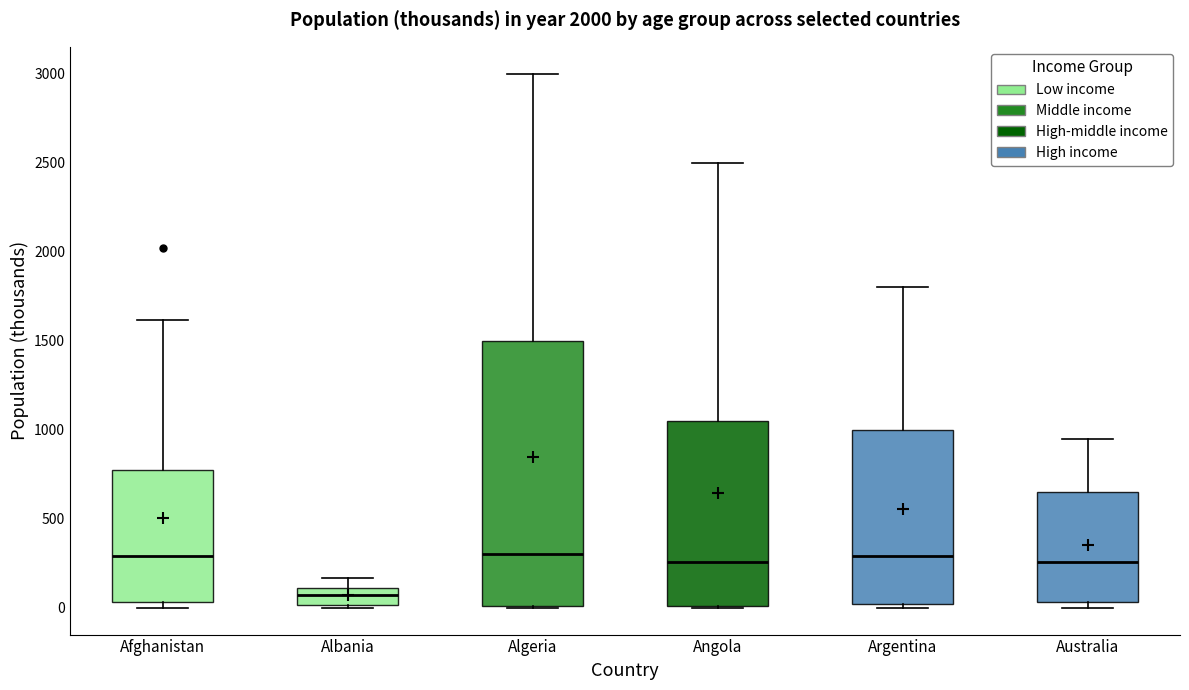

Reading left to right, transcribe this box plot: for each box, give where its median line is, the range the box spans, and where its two whiskers end, as read against the y-axis. The values are not printed on the chart, so give them approximately, as read against the axis.

Afghanistan: median 300, box 50 to 750, whiskers 0 to 1600
Albania: median 50, box 0 to 100, whiskers 0 (just below the box's lower edge) to 150
Algeria: median 300, box 0 to 1500, whiskers 0 to 3000
Angola: median 250, box 0 to 1050, whiskers 0 to 2500
Argentina: median 300, box 0 to 1000, whiskers 0 (just below the box's lower edge) to 1800
Australia: median 250, box 50 to 650, whiskers 0 to 950